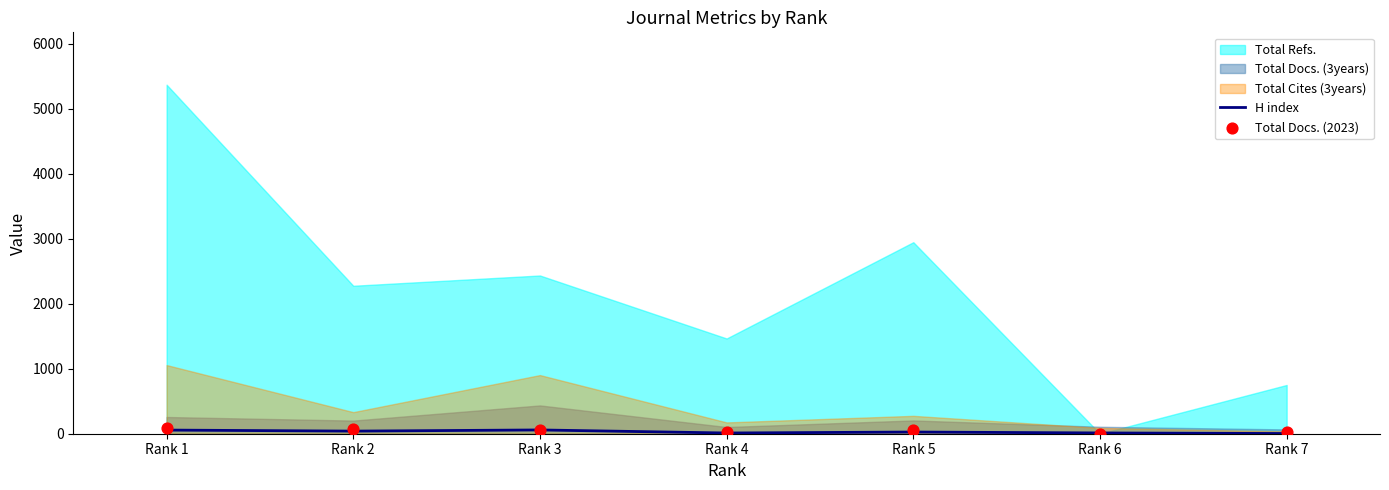

What is the total value across all series at Rank 2?

119